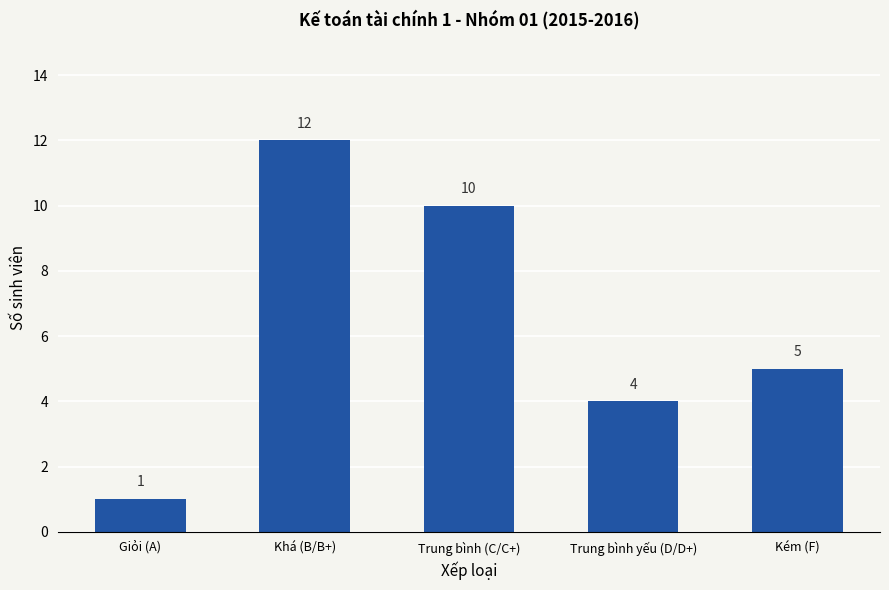

What is the smallest value displayed?

1